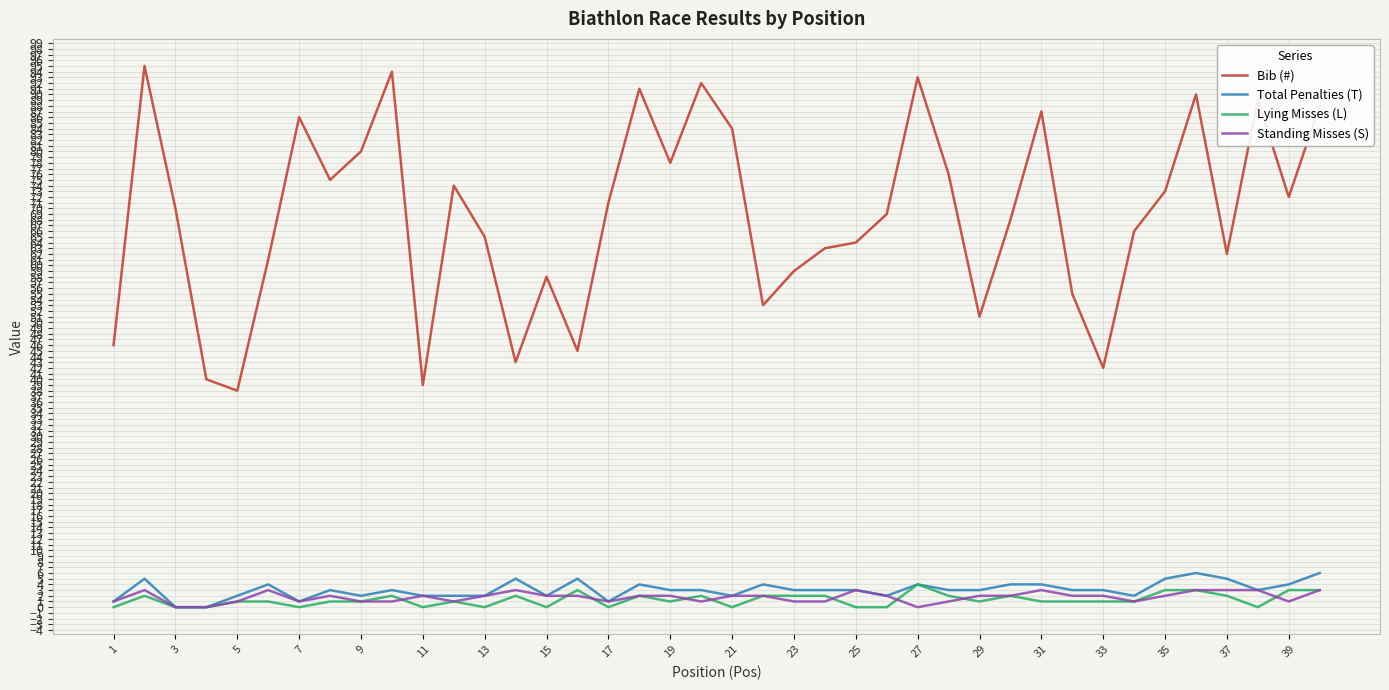

At how many categories does at least one series exceed 23?

40